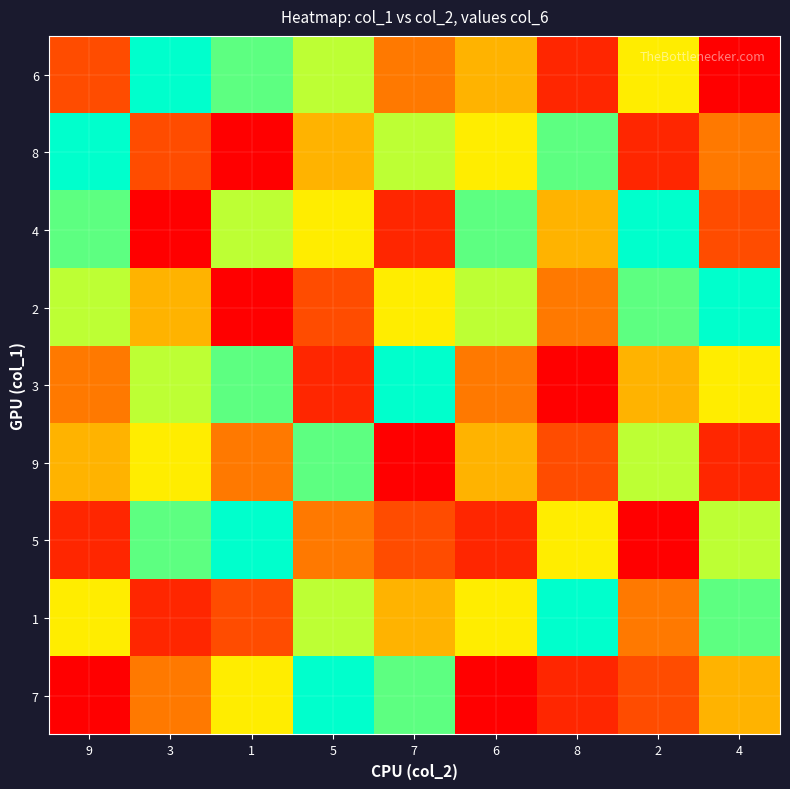

At how many categories does at least one series exceed 3?

9